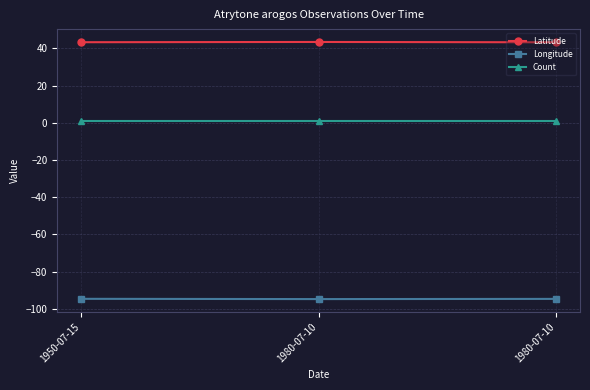

What is the spread (max minus min) of values at 1980-07-10?

138.3